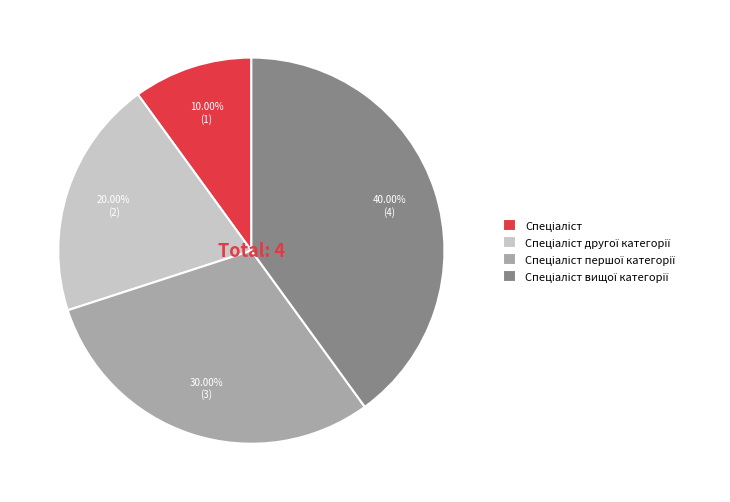

Is there a majority slice in this chart?

No